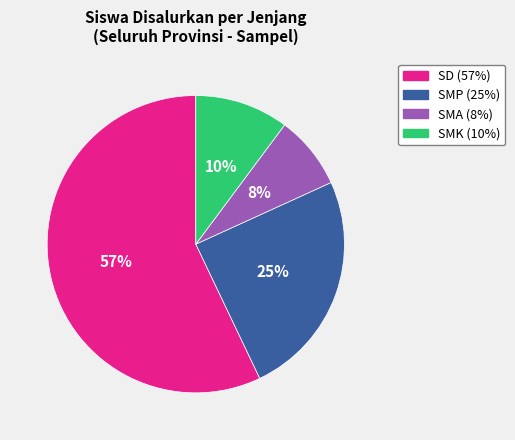

Which has a higher value, SMP or SD?

SD